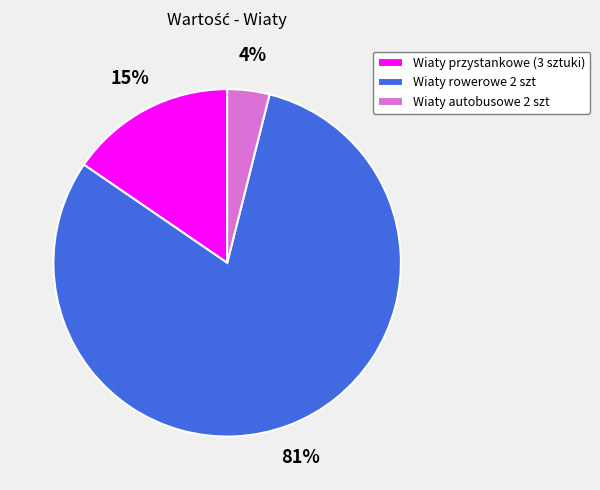

How many slices are in this pie chart?

3